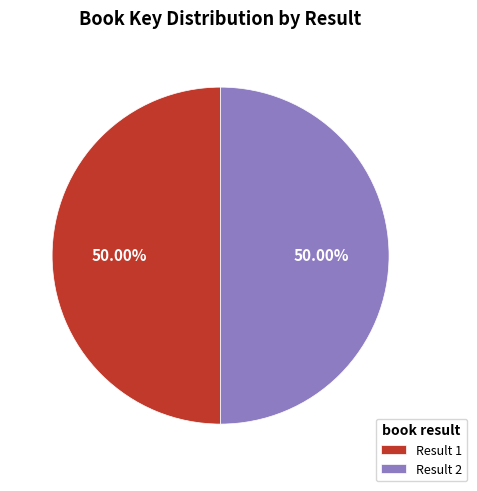

Is the sum of Result 1 and Result 2 greater than half?

Yes